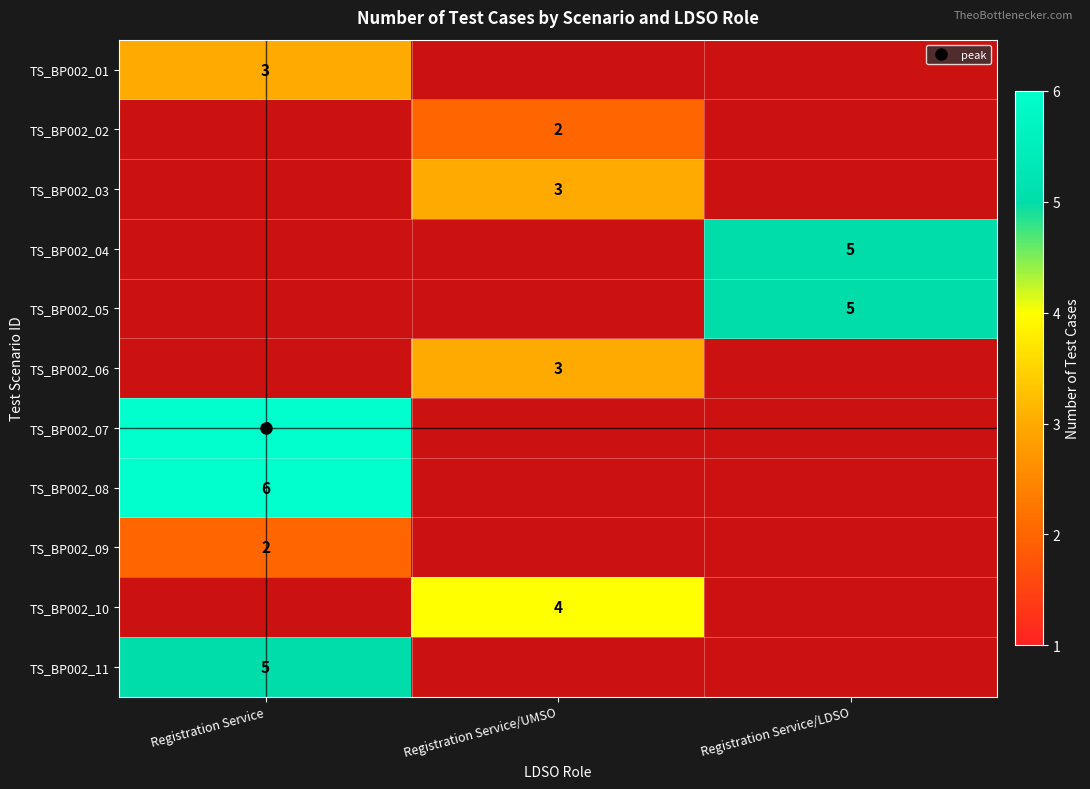

True or false: TS_BP002_08 has a value of 10.7 at Registration Service.

False